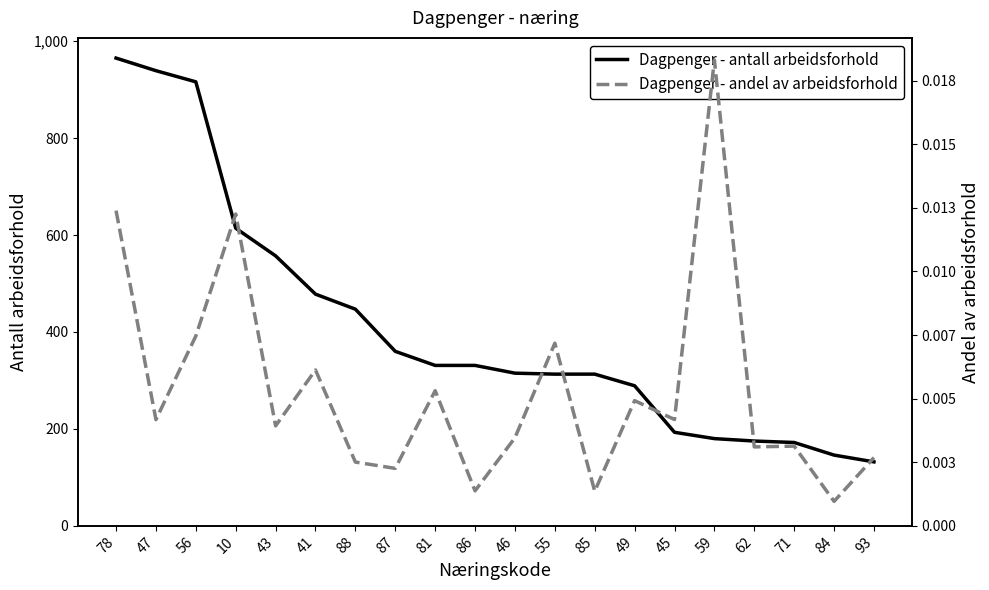

Which series changed the most between 47 and 59?

Dagpenger - antall arbeidsforhold